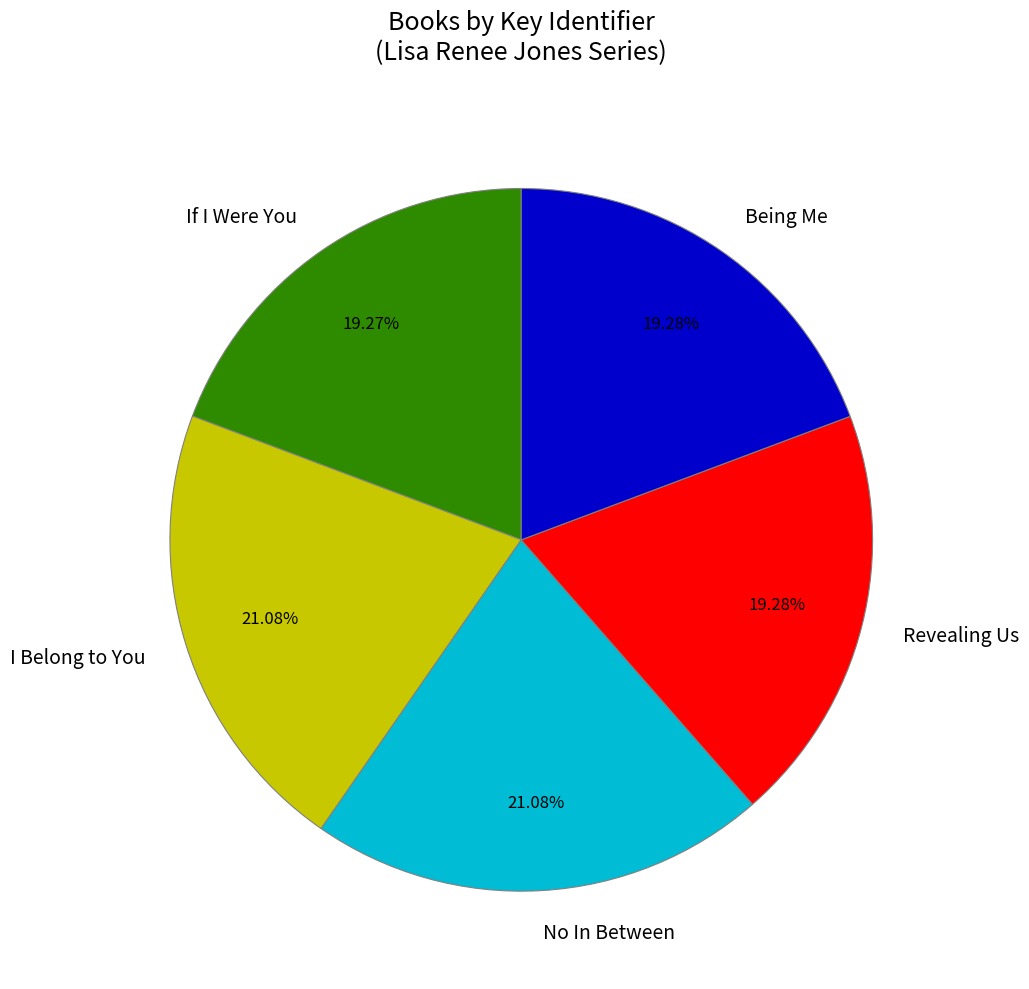

To the nearest percent, what is the difference between the I Belong to You and Revealing Us slice percentages?

2%